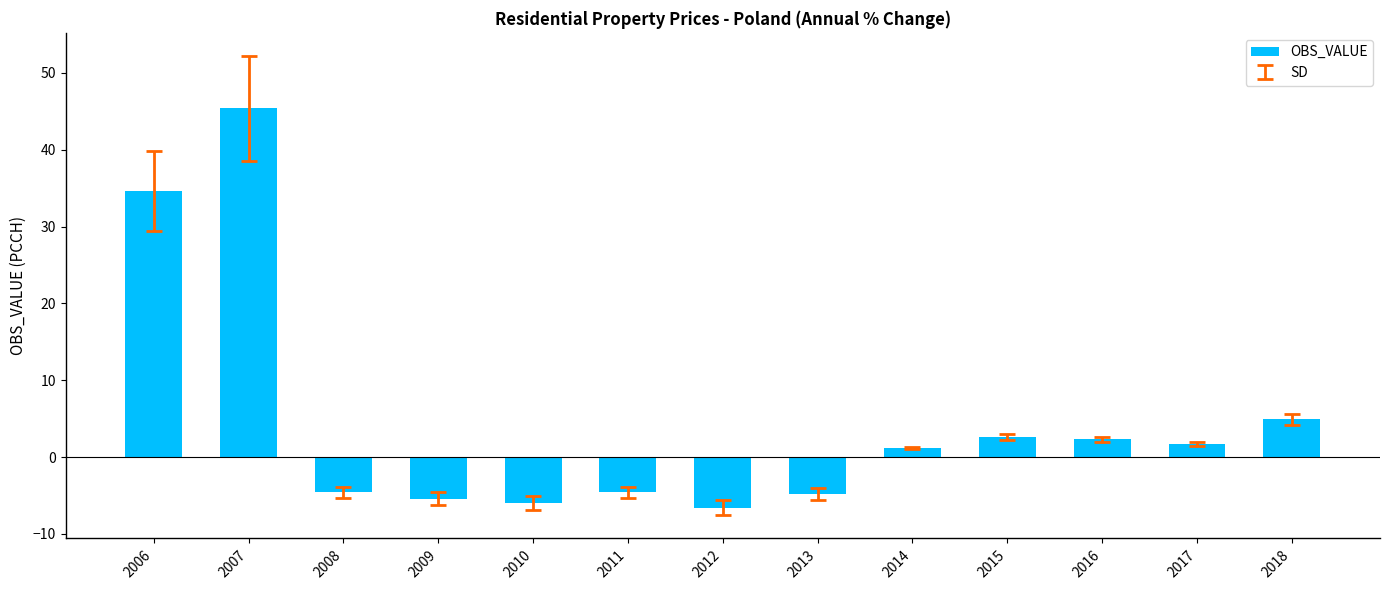

What is the difference between the values at 2008 and 2015?

7.2